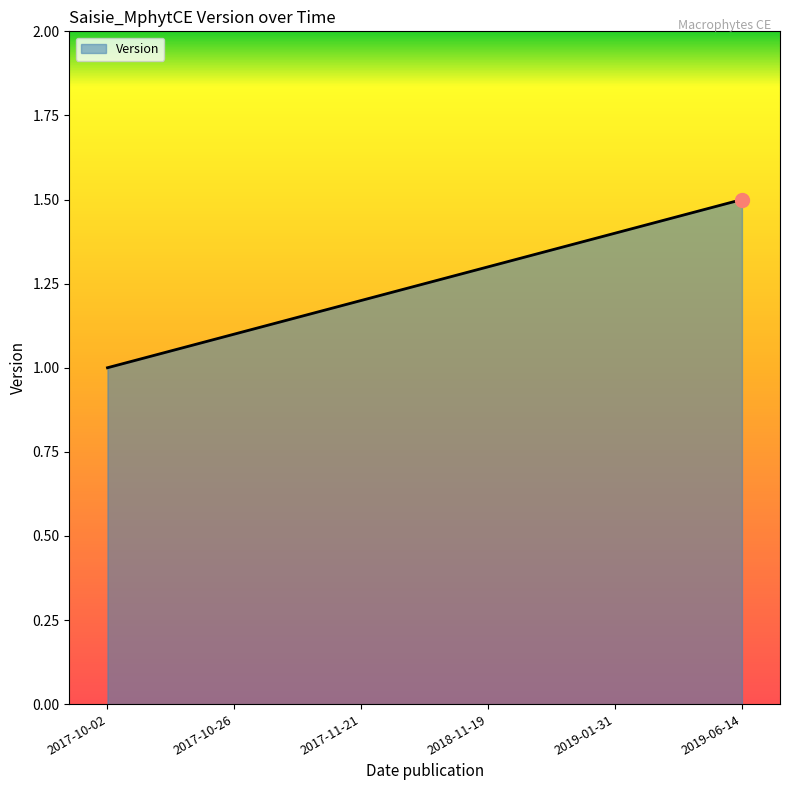

What position from the left is 2017-11-21?

3